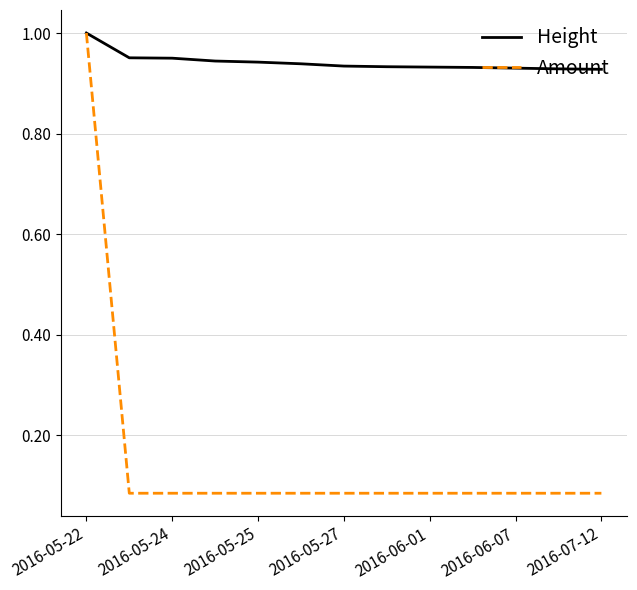

List the series in order of their overall mean, highest first.

Height, Amount